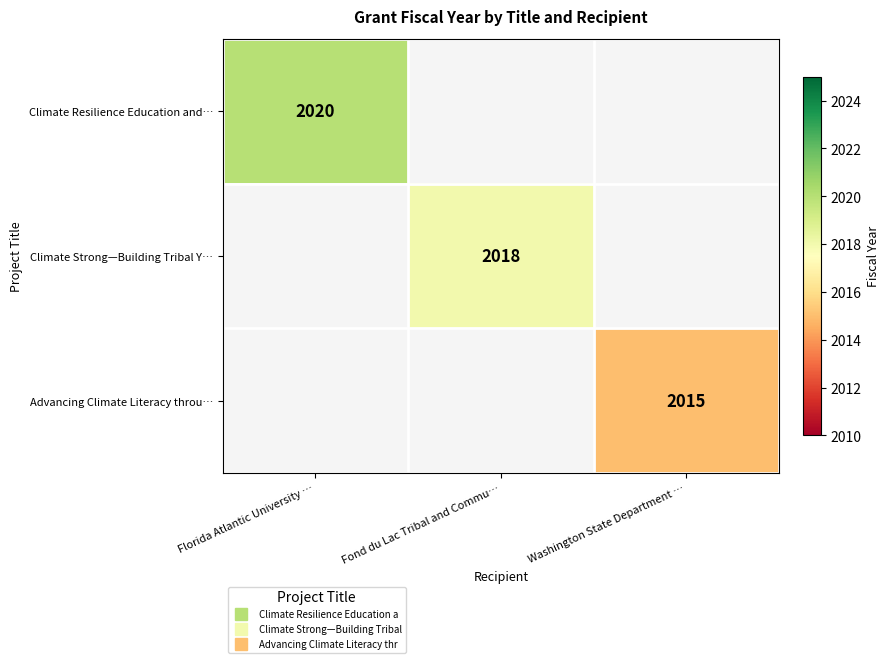

What is the total value across all series at Washington State Department …?

2015